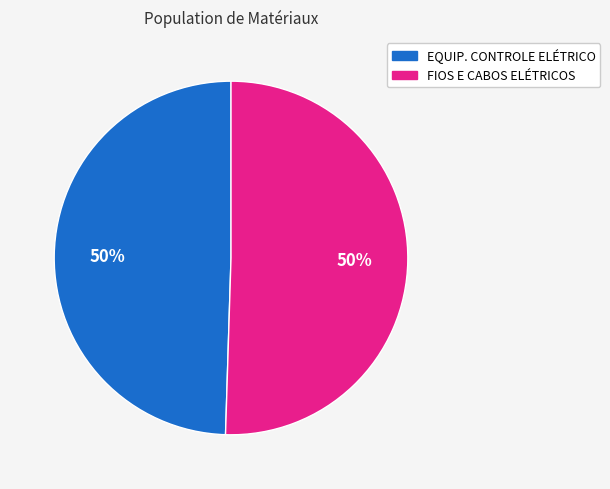

Approximately how many times larger is the value at EQUIP. CONTROLE ELÉTRICO compared to FIOS E CABOS ELÉTRICOS?

1.0